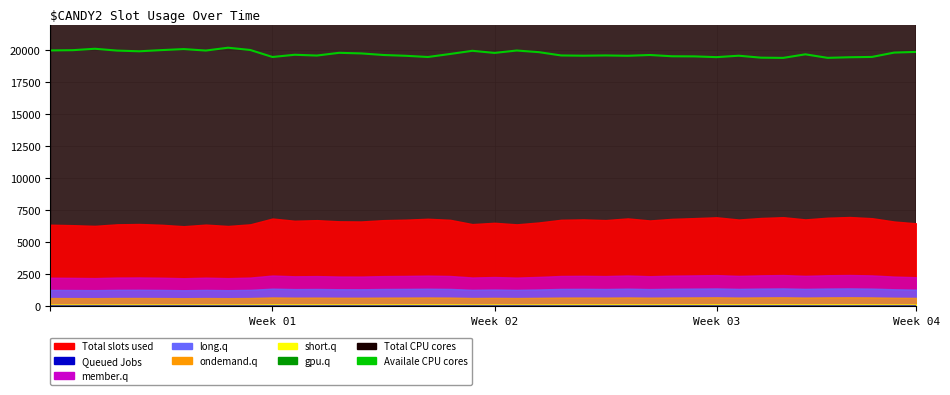

What is the lowest value of the Availale CPU cores series?

19410